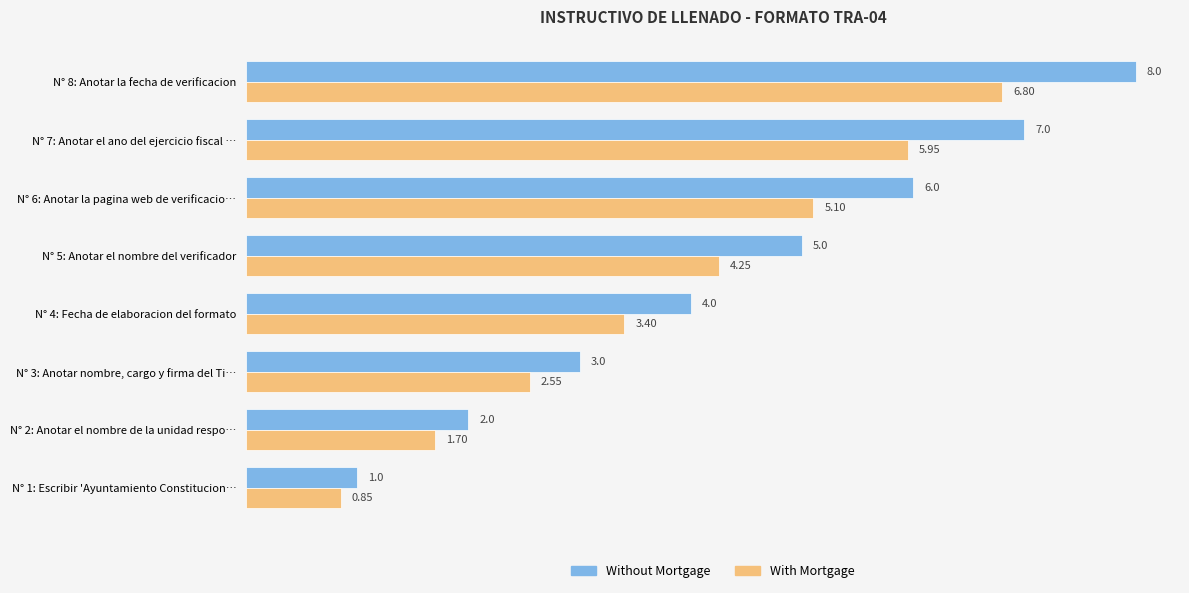

Which series has the widest spread of values?

Without Mortgage